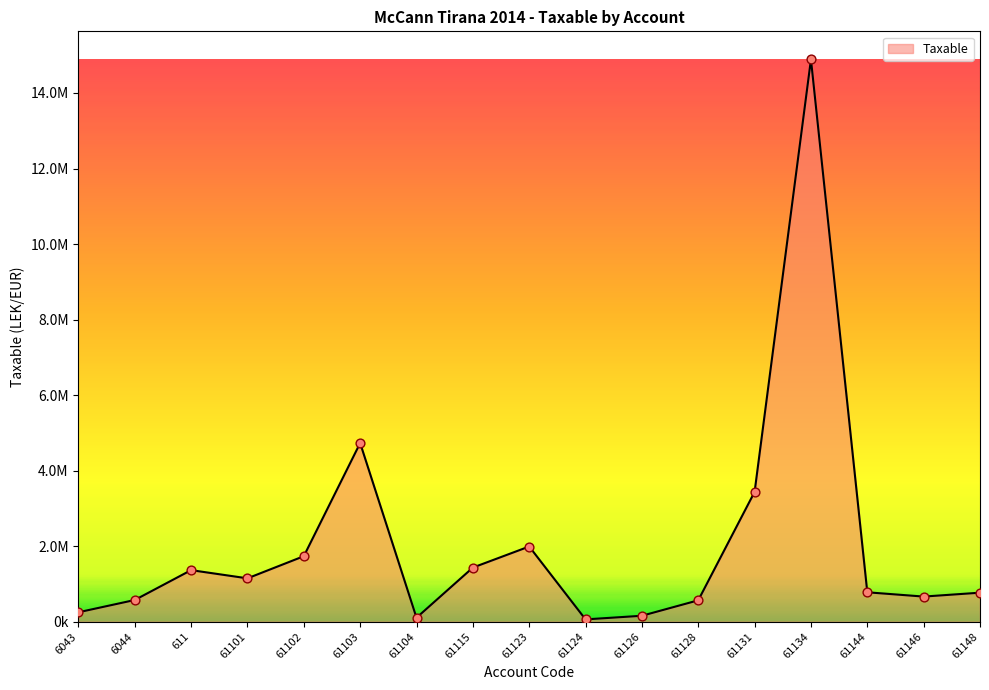

Between 61104 and 611, which is larger?

611